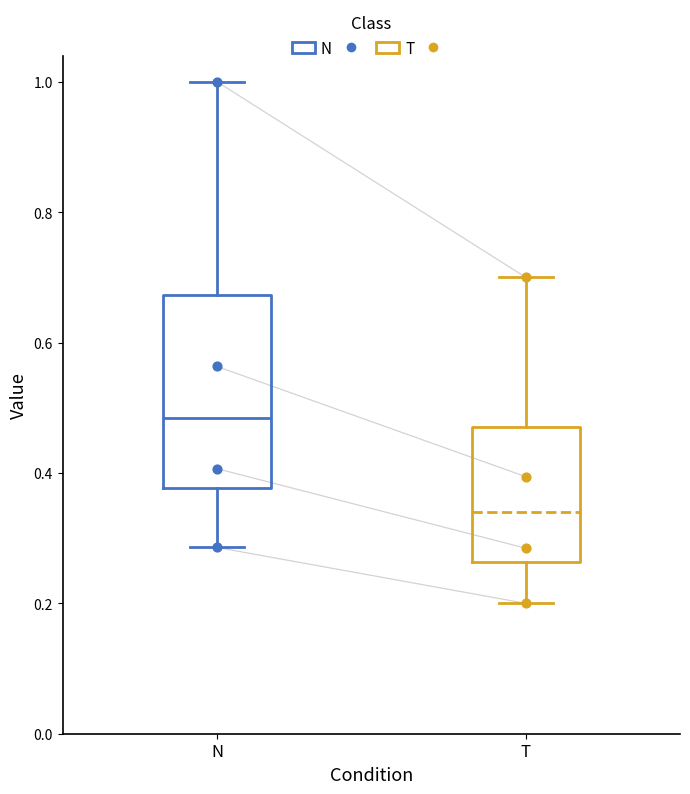

Reading left to right, read every box against the y-axis: the position of its median line, the range the box covers, and the ends of its whiskers. The values are not printed on the chart, so give them approximately, as read against the axis.

N: median 0.48, box 0.38 to 0.68, whiskers 0.28 to 1.00
T: median 0.34, box 0.26 to 0.48, whiskers 0.20 to 0.70